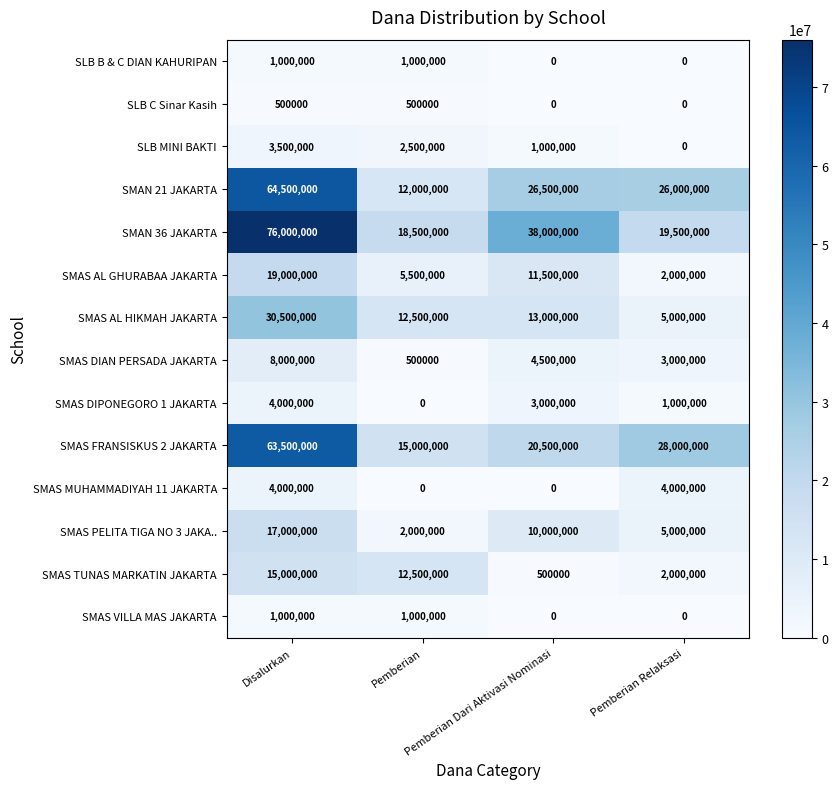

What is the average value of the SLB B & C DIAN KAHURIPAN series?

500000